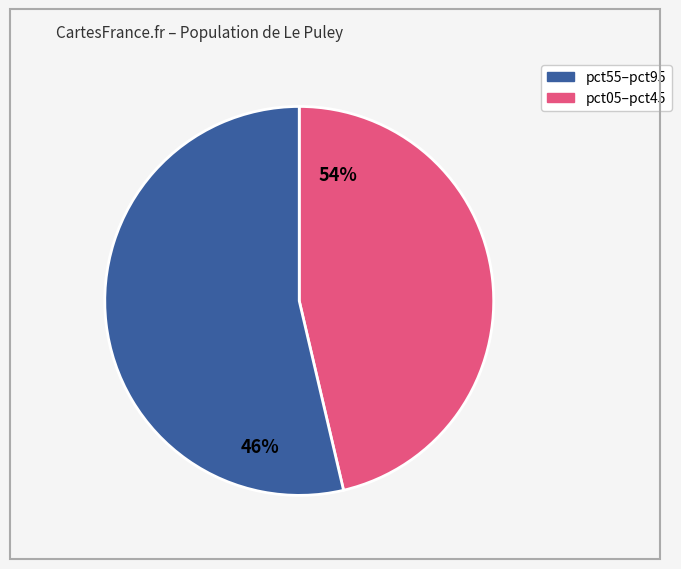

Which category has the smallest portion of the pie?

pct05